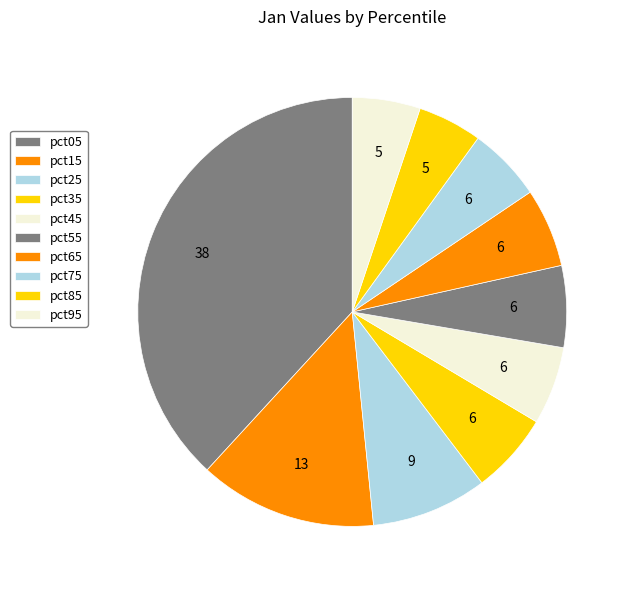

Does pct65 represent more than half of the total?

No